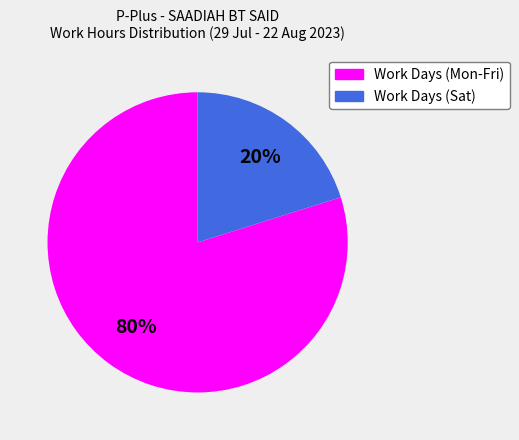

To the nearest percent, what is the average slice percentage?

50%